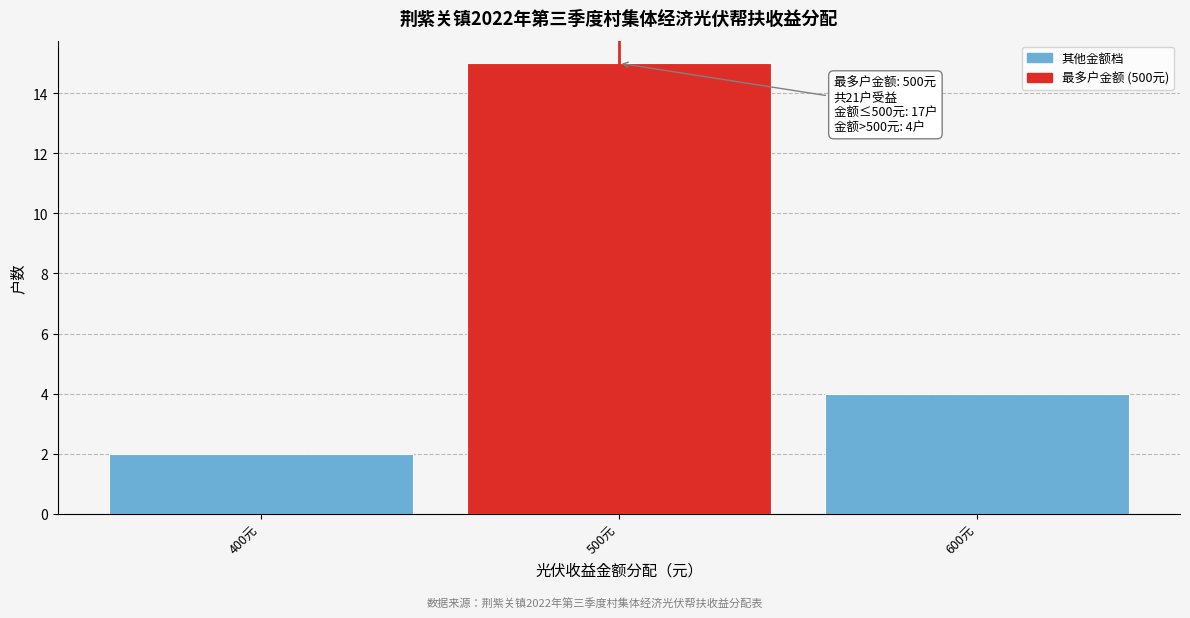

Over which range of the x-axis is the bar tallest?

450 to 550